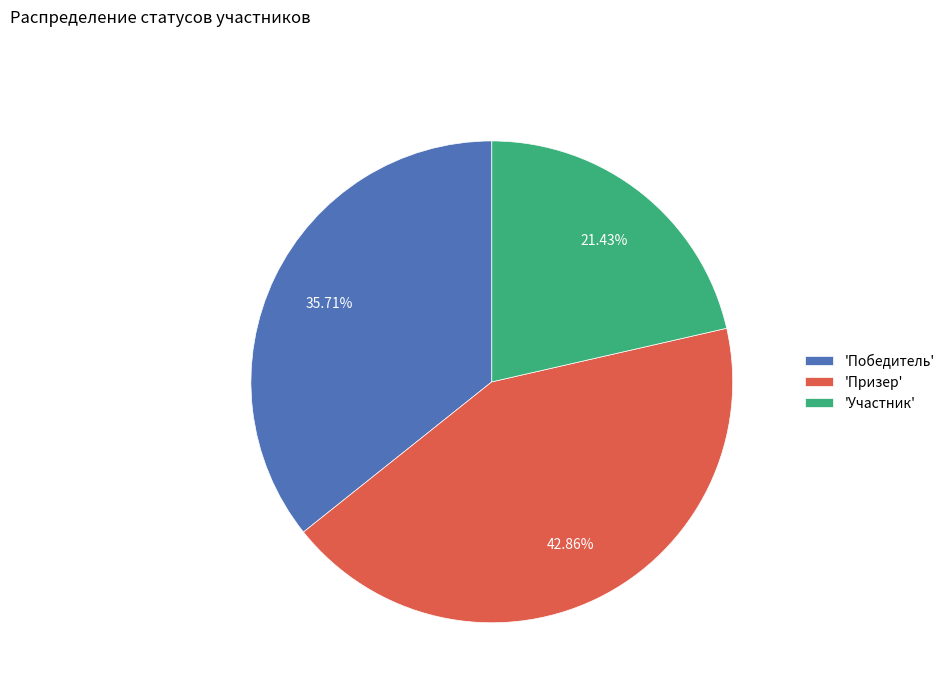

Rank the categories by value from lowest to highest.

'Участник', 'Победитель', 'Призер'